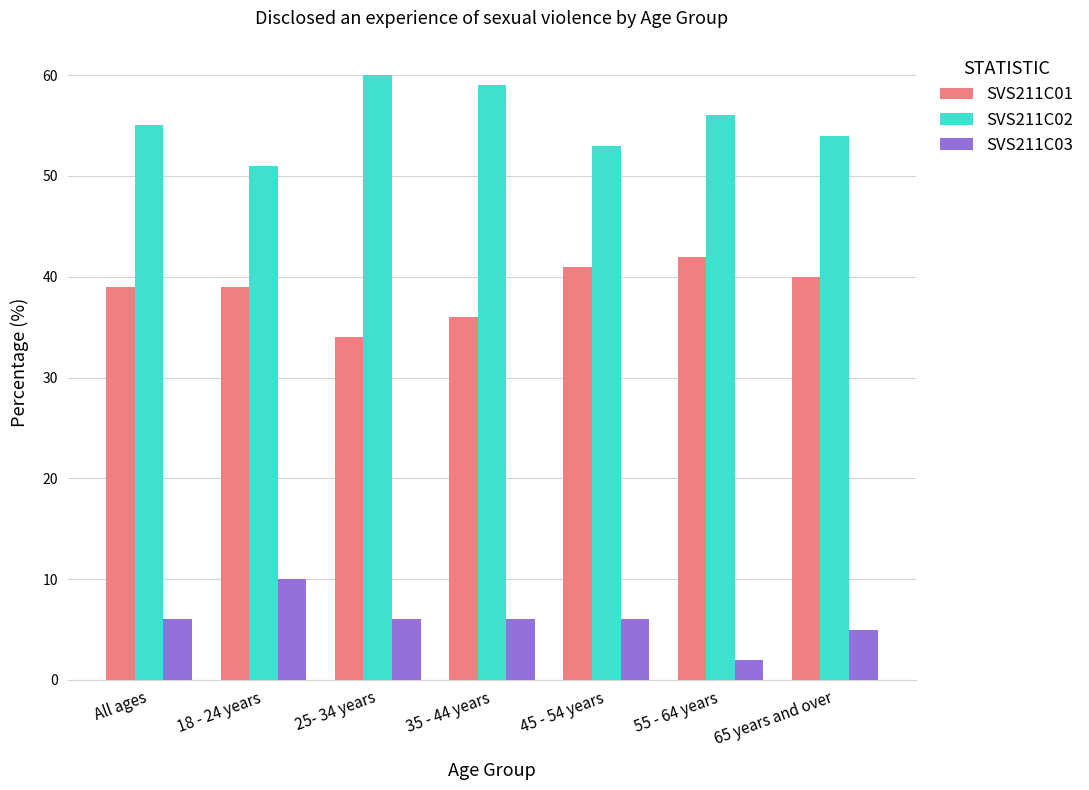

The SVS211C02 series shows 95 at 65 years and over. True or false?

False